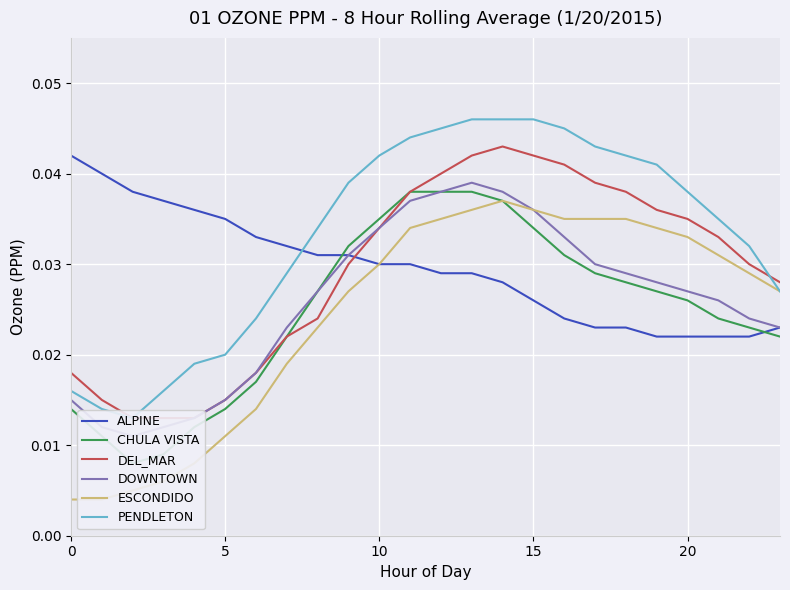

Which series has the largest total across all categories?

PENDLETON